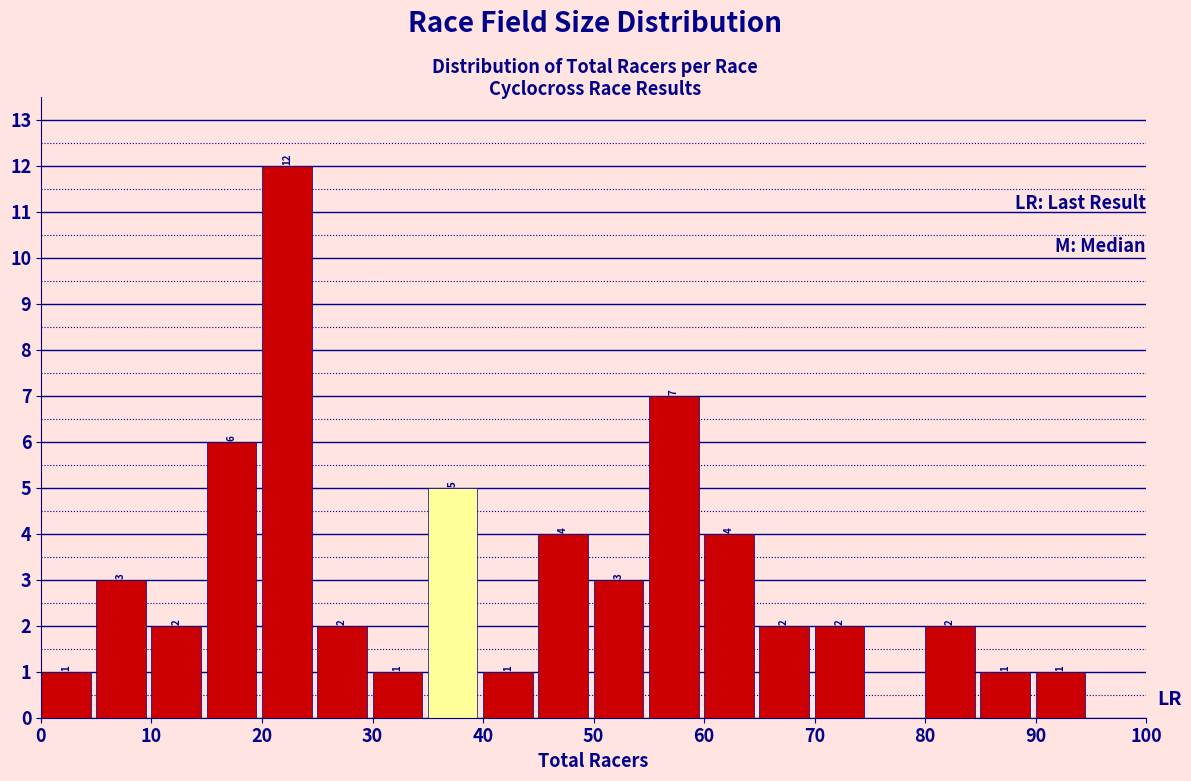

Over which range of the x-axis is the bar tallest?

20 to 25